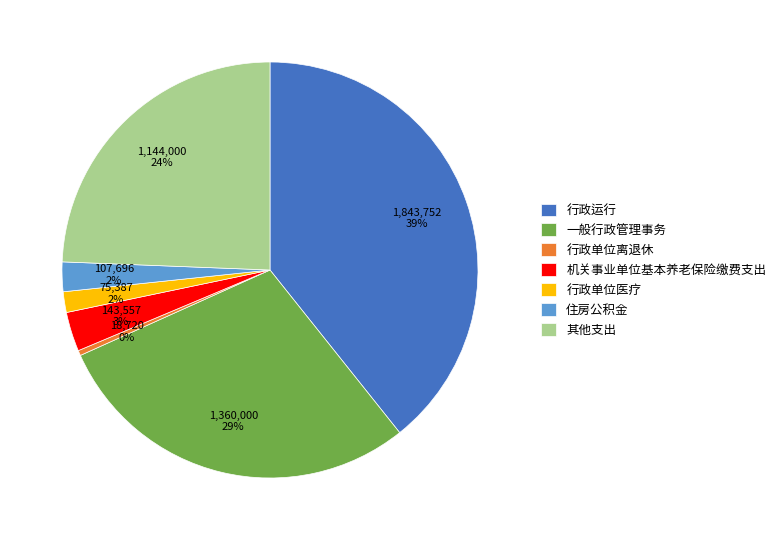

Does 住房公积金 account for over 50% of the chart?

No